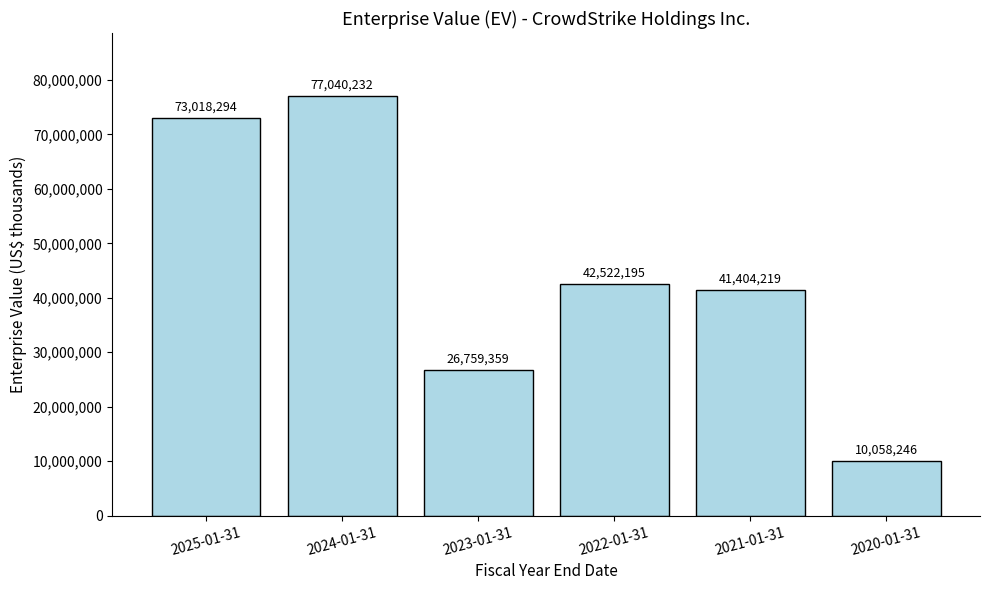

How many data points are less than 42522195?

3